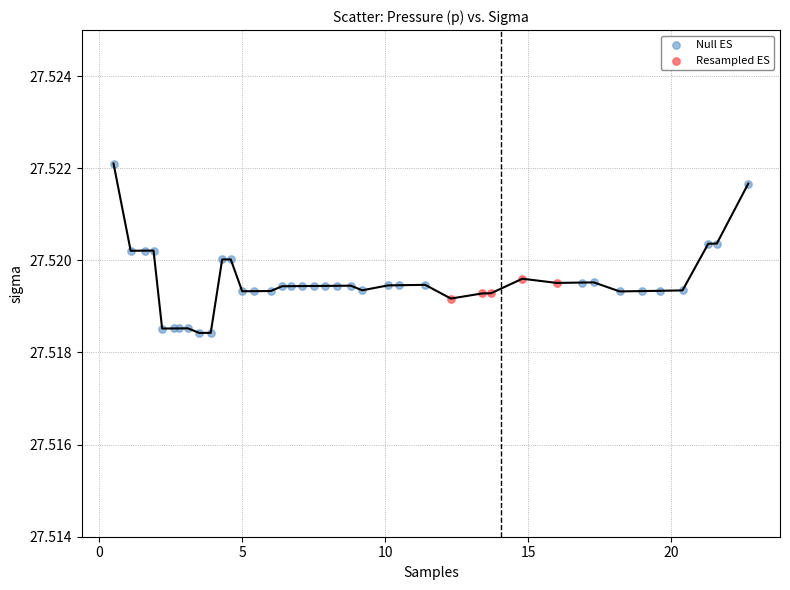

Which series has the widest spread of Y values?

Null ES